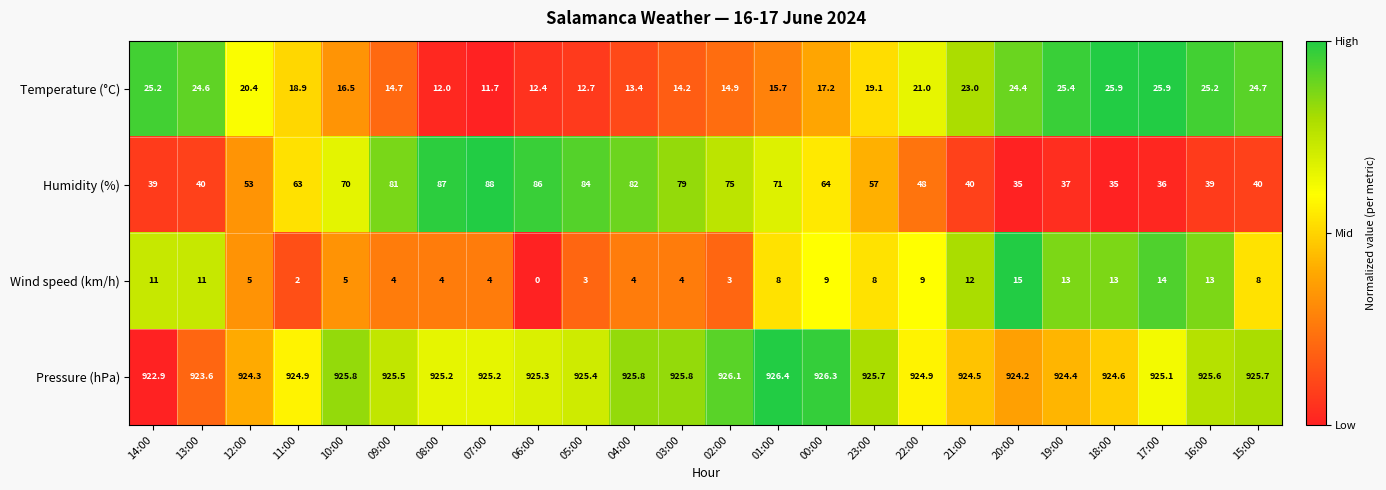

What is the highest value of the Humidity (%) series?

88.0